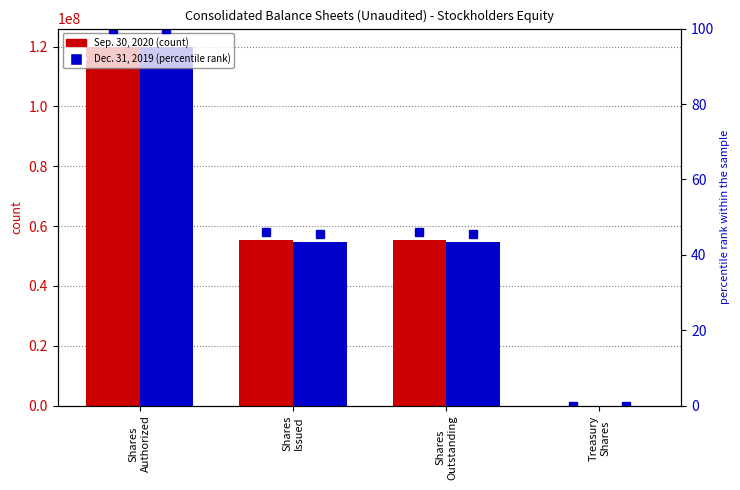

Reading left to right, transcribe all the data shown in this chart.

Sep. 30, 2020: Shares
Authorized=120000000	Shares
Issued=55204127	Shares
Outstanding=55201106	Treasury
Shares=3021
Dec. 31, 2019: Shares
Authorized=120000000	Shares
Issued=54773061	Shares
Outstanding=54769030	Treasury
Shares=4031